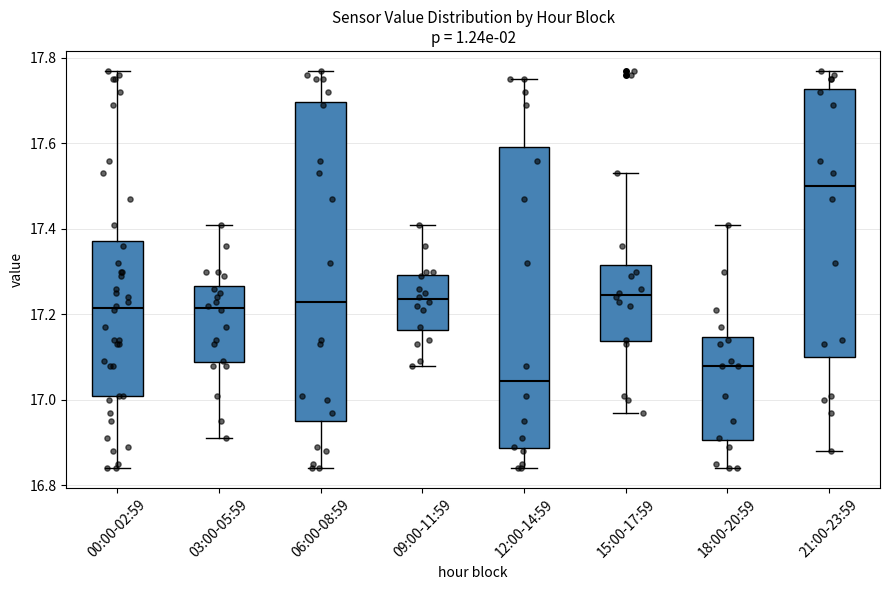

Comparing the boxes themselves (not the whiskers), which one is the tallest?

06:00-08:59